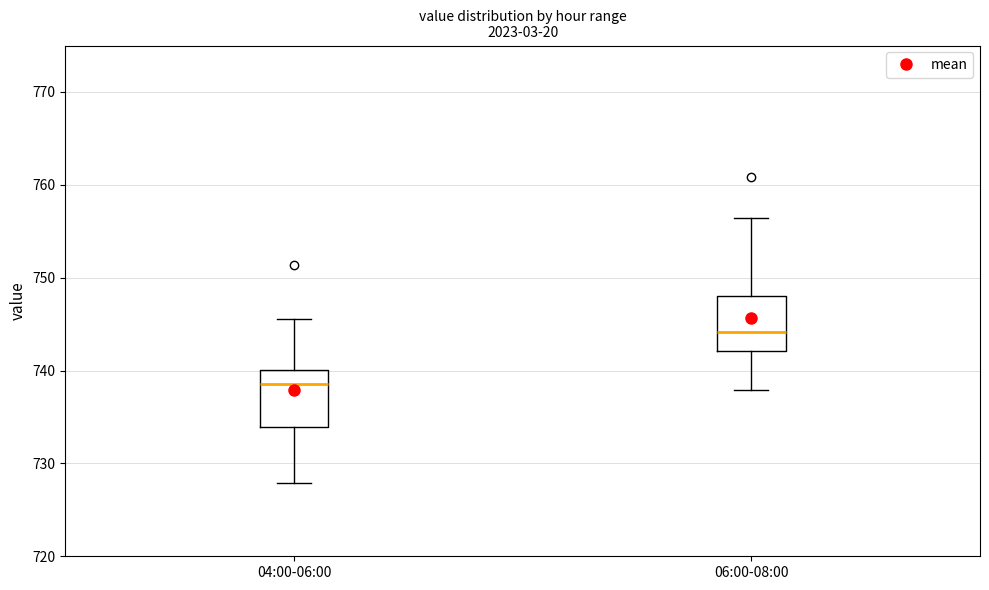

Reading left to right, read every box against the y-axis: the position of its median line, the range the box covers, and the ends of its whiskers. The values are not printed on the chart, so give them approximately, as read against the axis.

04:00-06:00: median 739, box 734 to 740, whiskers 728 to 746
06:00-08:00: median 744, box 742 to 748, whiskers 738 to 756